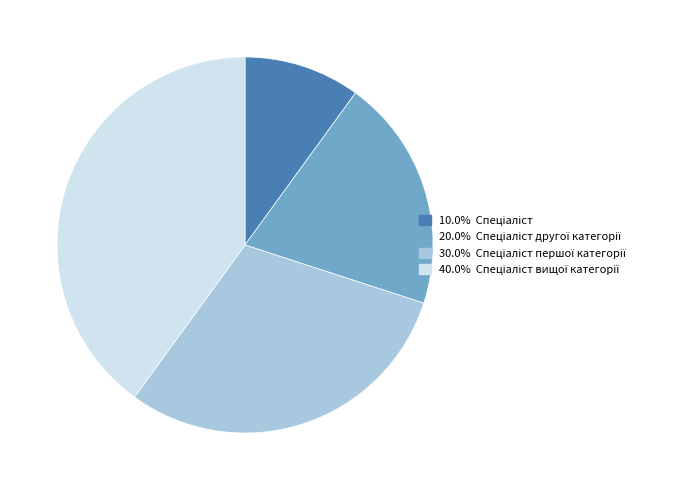

Is there a majority slice in this chart?

No